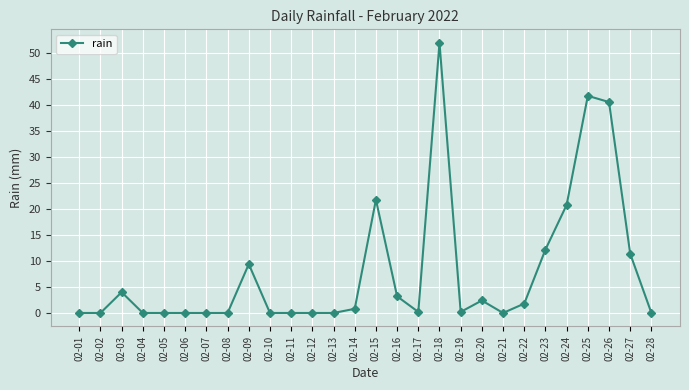

True or false: the data shows 14.2 at 02-24.

False